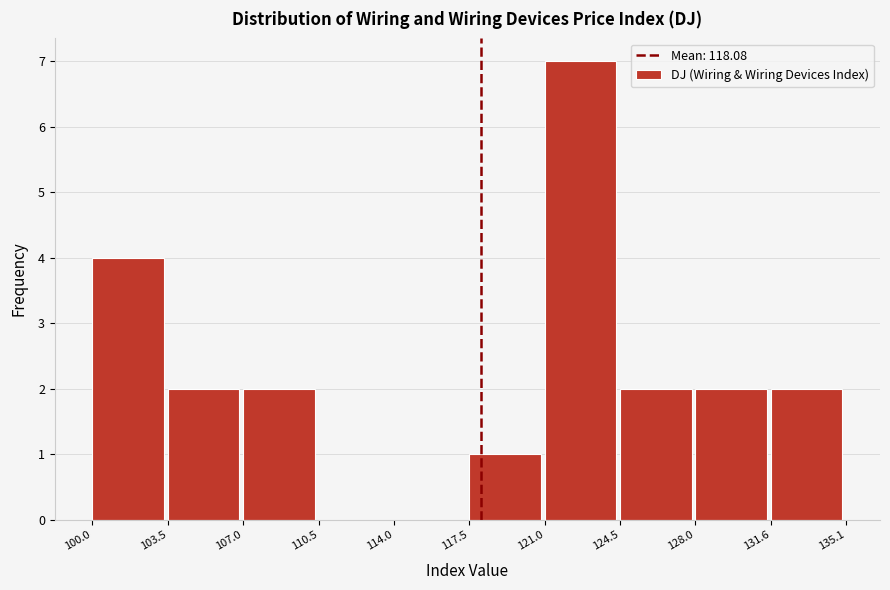

Which range on the x-axis has the tallest bar?

121.0 to 124.5